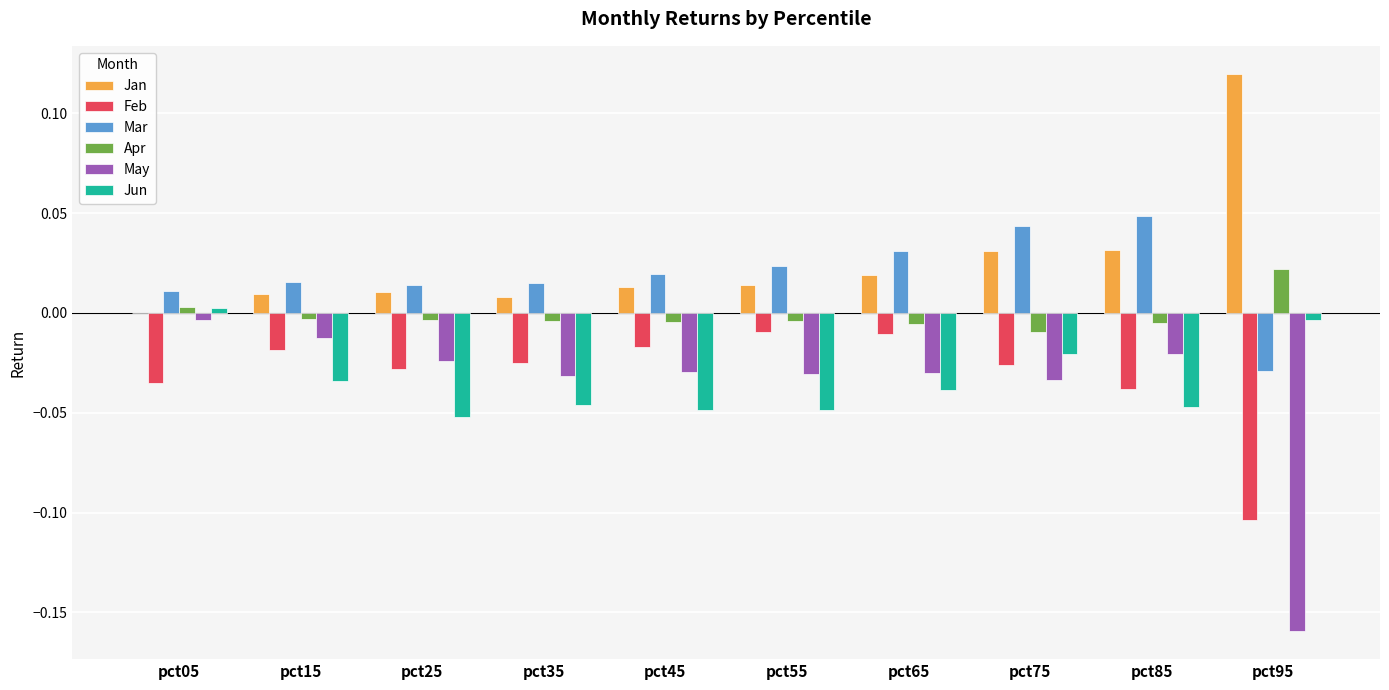

Is it true that Feb equals -0.0 at pct05?

True